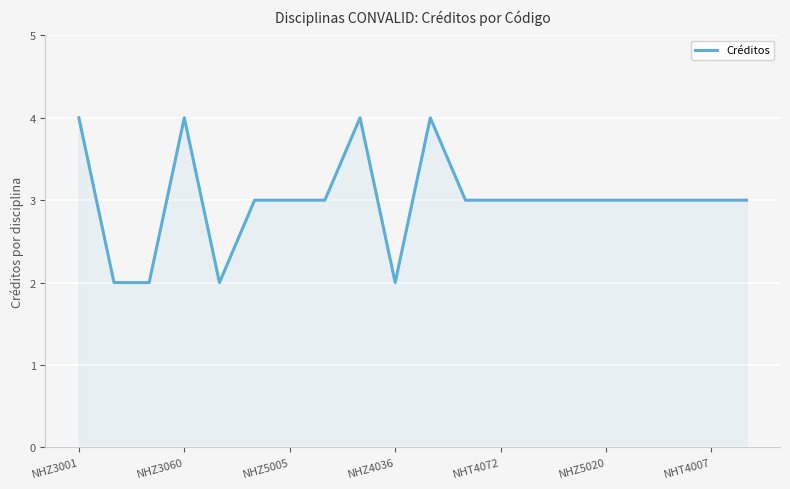

What is the greatest value displayed?

4